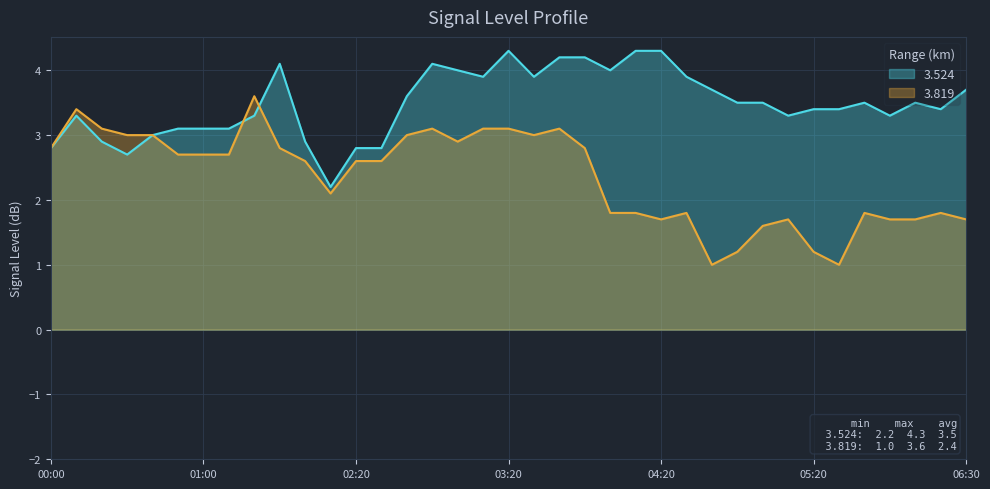

How many lines are shown in the chart?

2